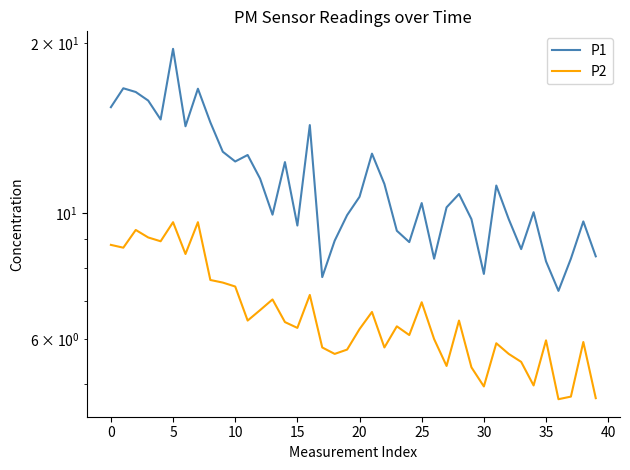

The value of P2 at 26 is 3.3. True or false?

False